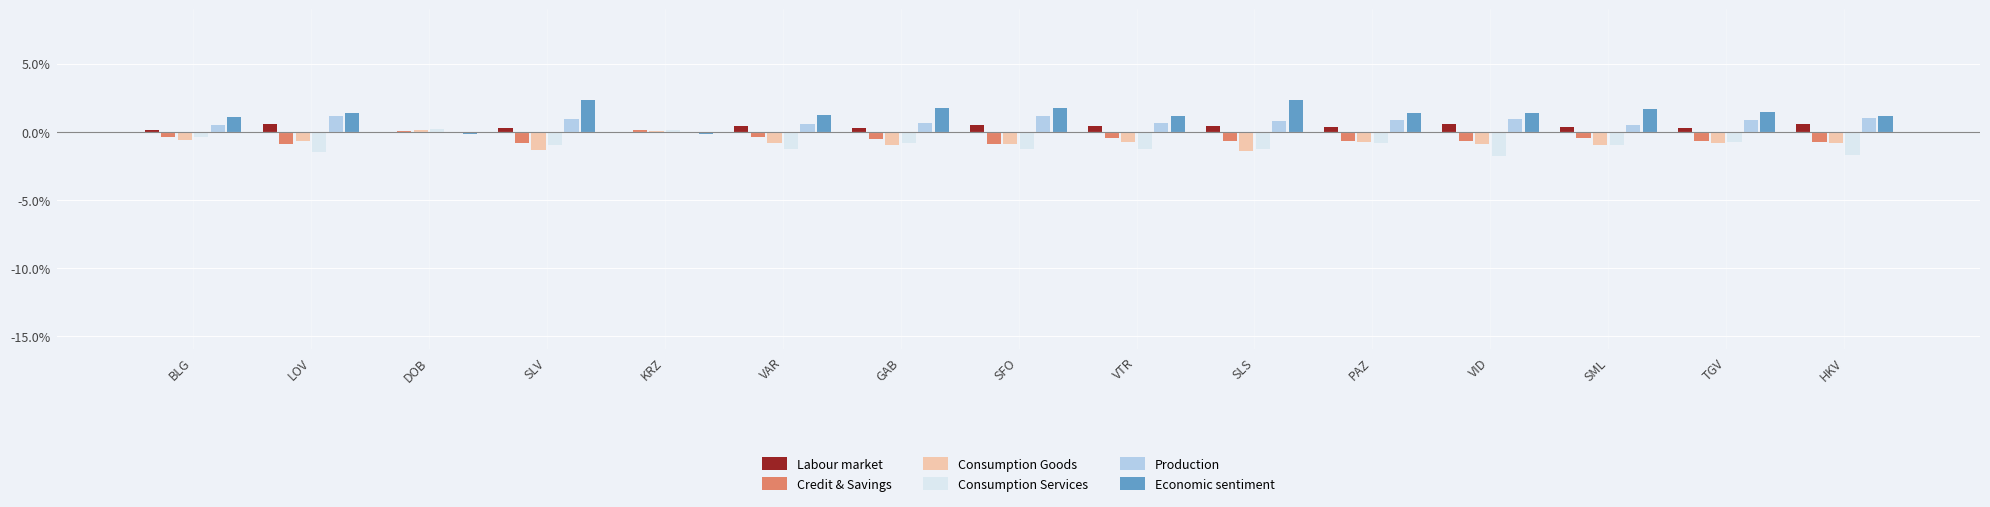

Is the value of Labour market at TGV greater than the value of Production at LOV?

No